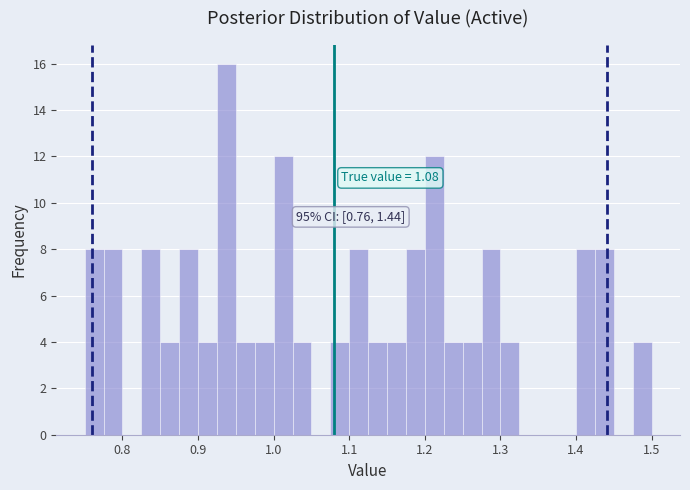

Read against the x-axis, roughly where is the centre of the tallest bar?

0.94